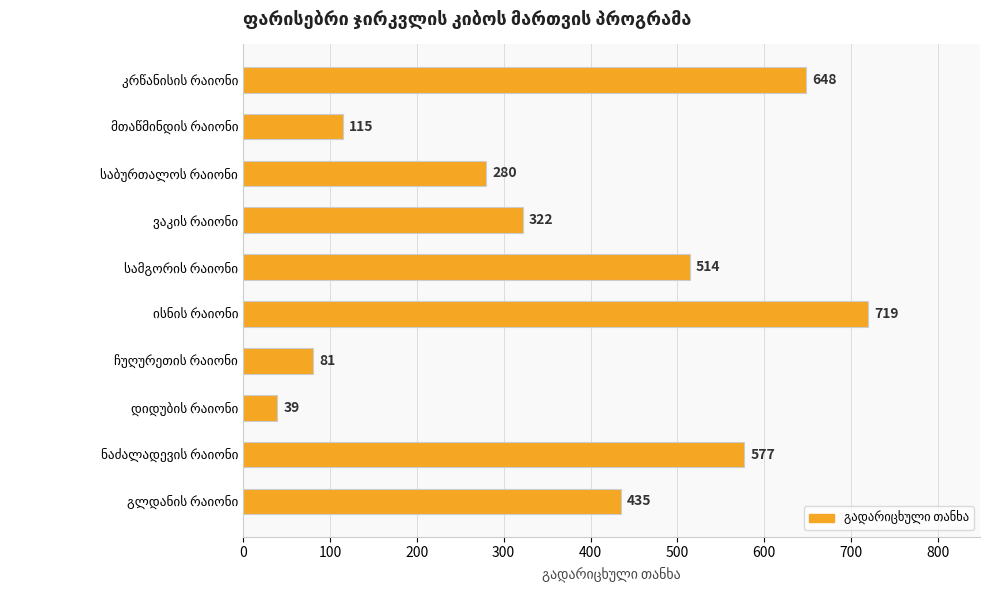

What is the difference between the maximum and minimum values?

680